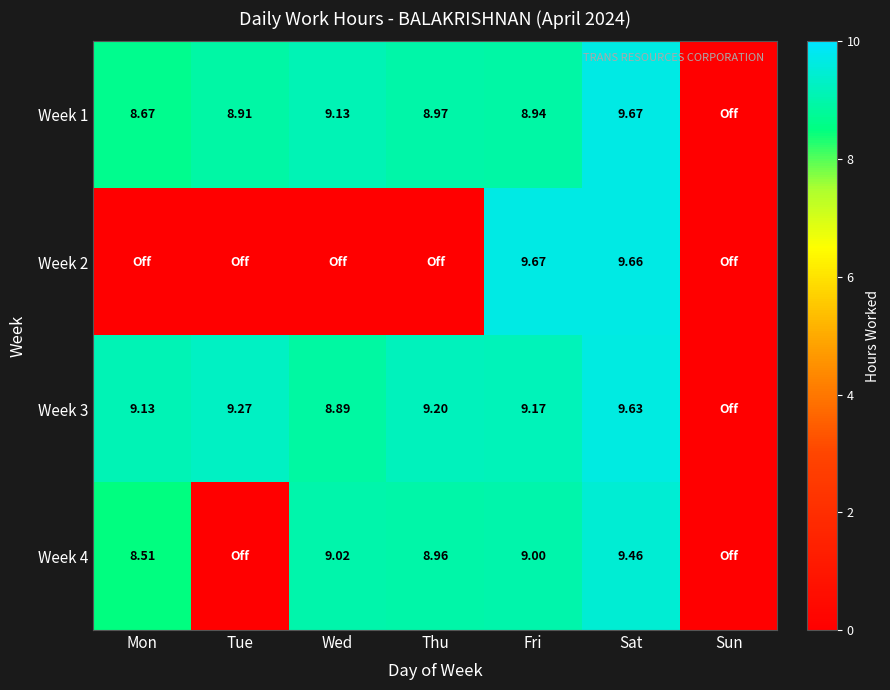

Rank the categories by Week 4 value from lowest to highest.

Tue, Sun, Mon, Thu, Fri, Wed, Sat